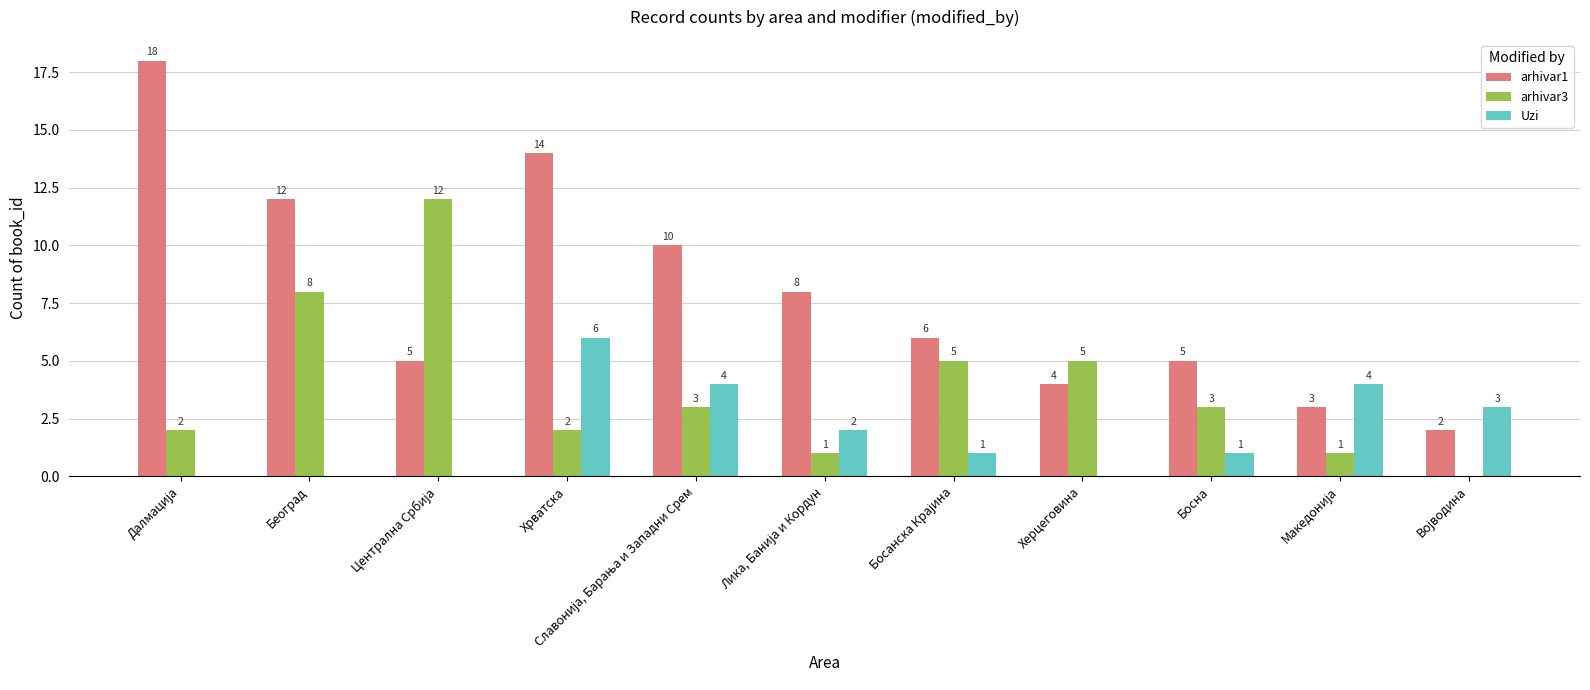

Are the bars grouped side by side (vs. stacked)?

Yes